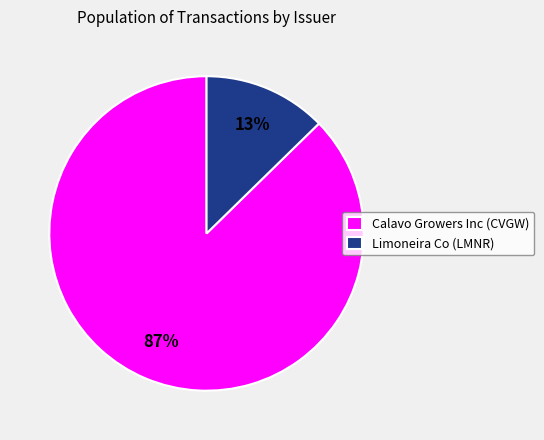

Is the sum of Calavo Growers Inc (CVGW) and Limoneira Co (LMNR) greater than half?

Yes